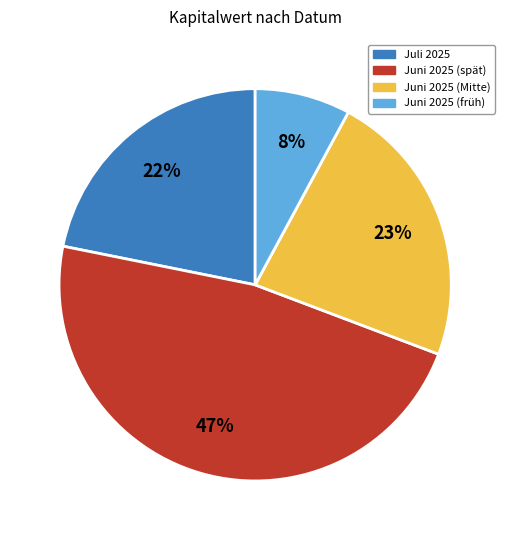

Between Juni 2025 (spät) and Juni 2025 (früh), which is larger?

Juni 2025 (spät)